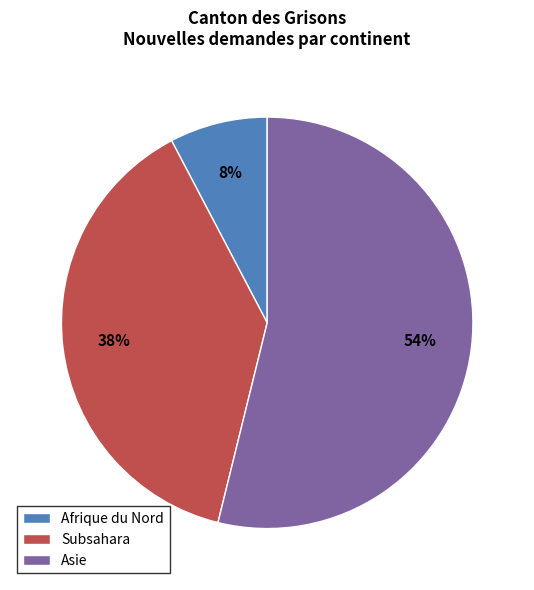

Is there a majority slice in this chart?

Yes